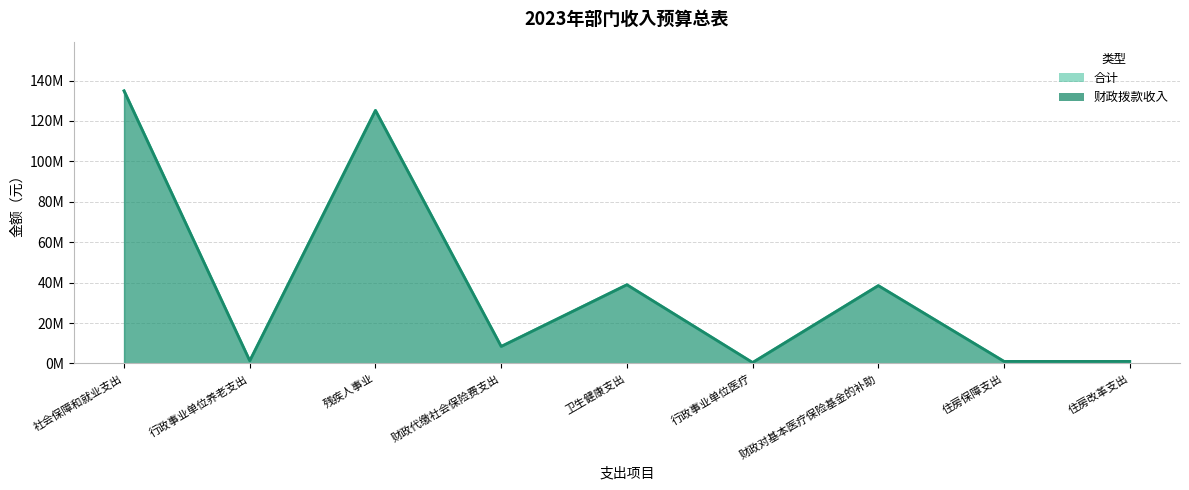

Between 社会保障和就业支出 and 住房改革支出, which series saw the biggest shift?

合计